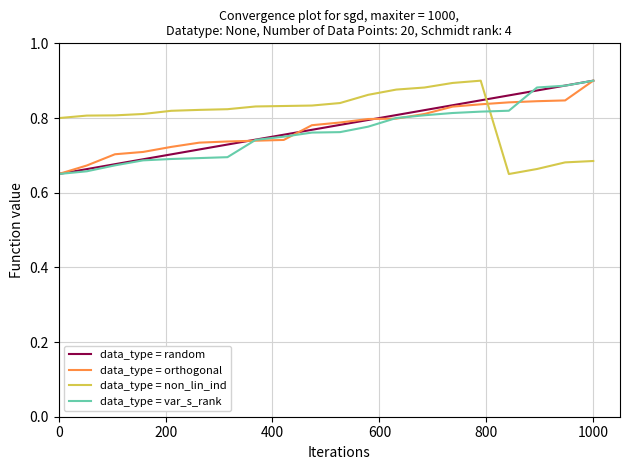

Count the number of data series in this chart.

4